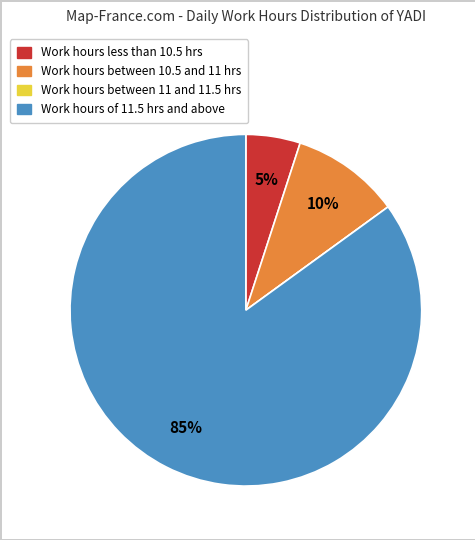

Does any single category account for the majority?

Yes